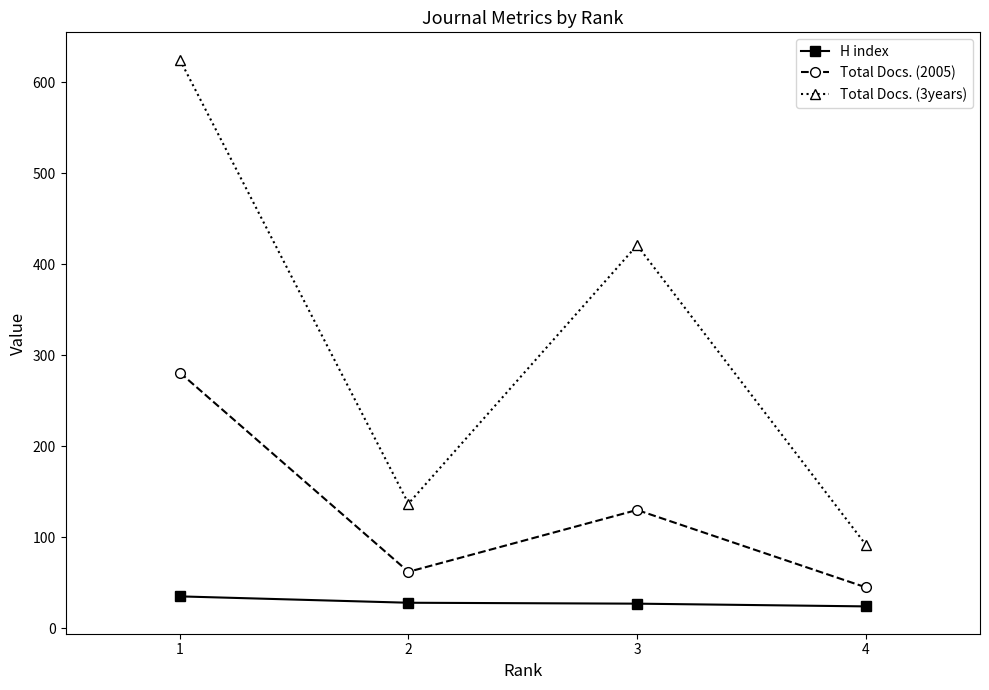

Is the value of Total Docs. (2005) at 4 greater than the value of Total Docs. (3years) at 3?

No